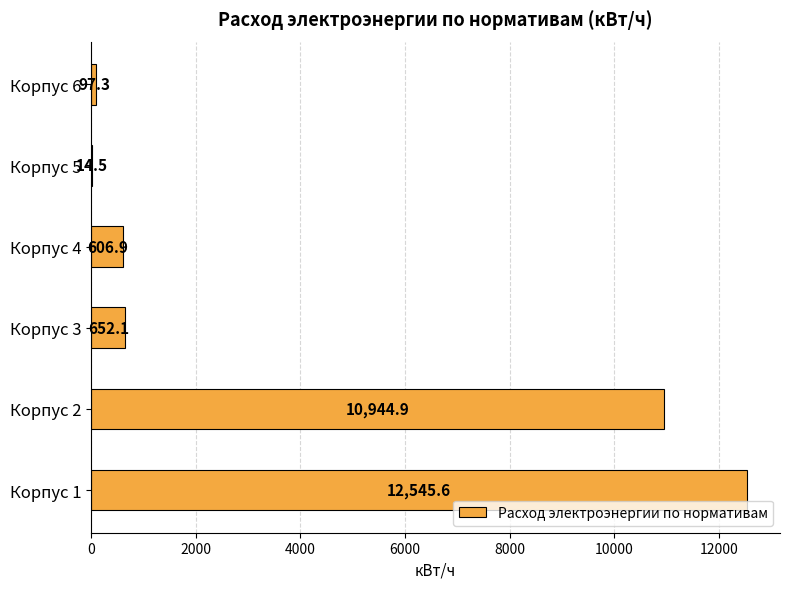

What is the change in value from Корпус 3 to Корпус 4?

-45.2